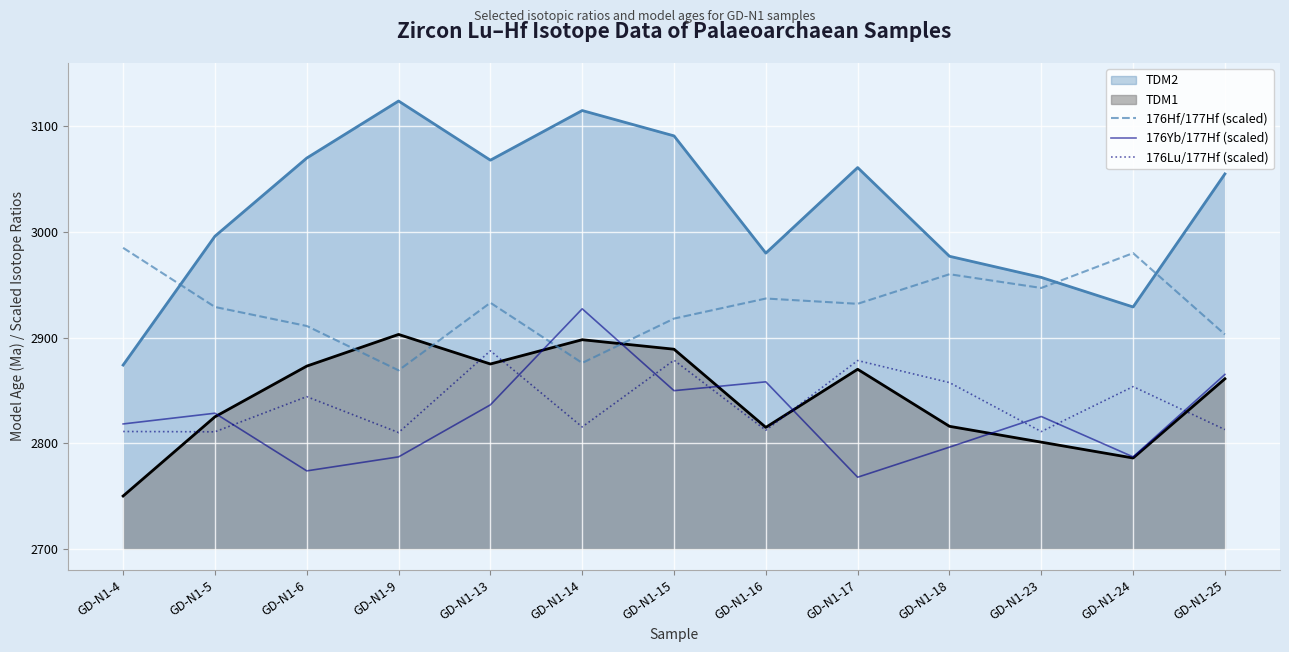

Which series has the widest spread of values?

TDM2